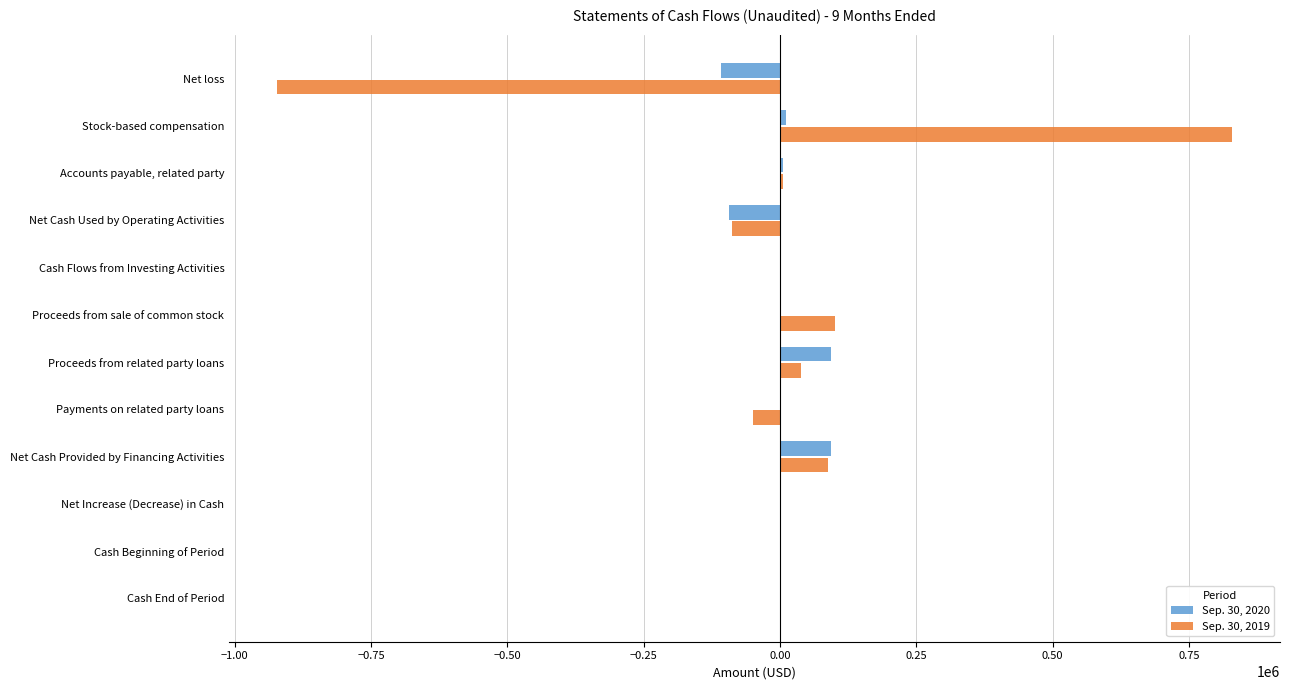

At which category is the sum across all series the highest?

Stock-based compensation